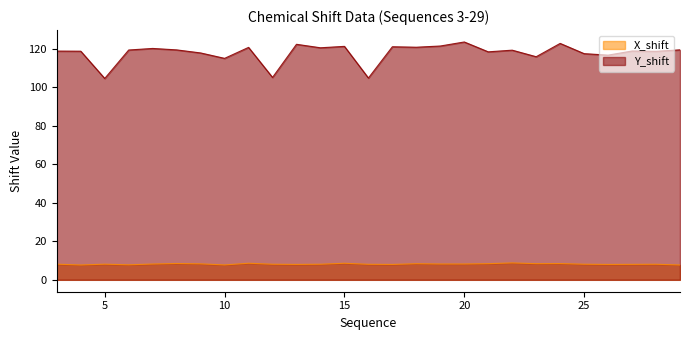

Rank the series at 20 from lowest to highest value.

X_shift, Y_shift